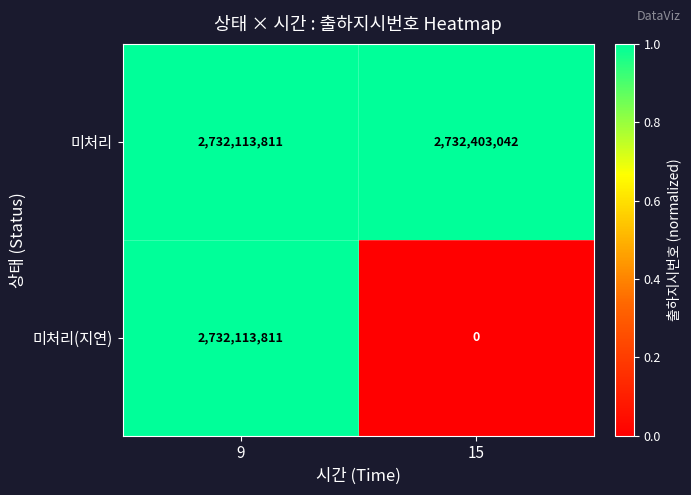

Which series changed the most between 9 and 15?

미처리(지연)